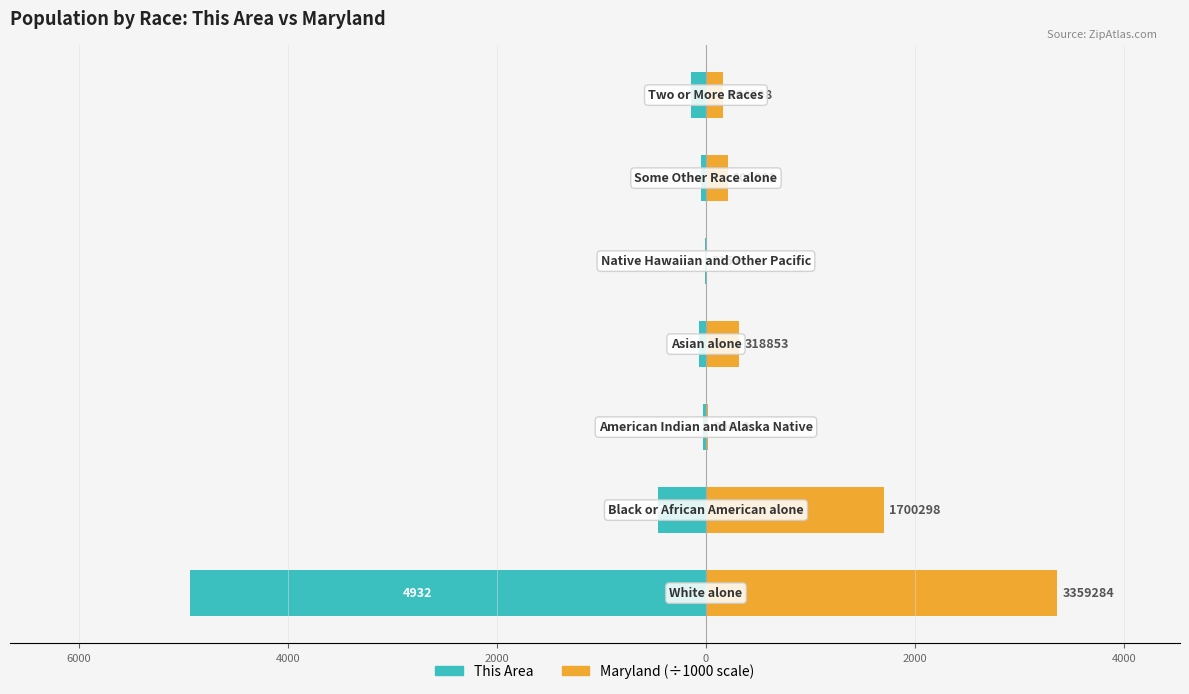

Which has a higher value, 2000 or 4000?

4000